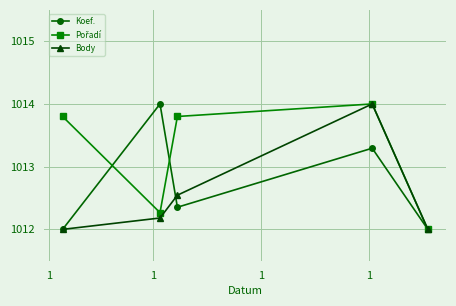

At how many categories does at least one series exceed 1013?

4